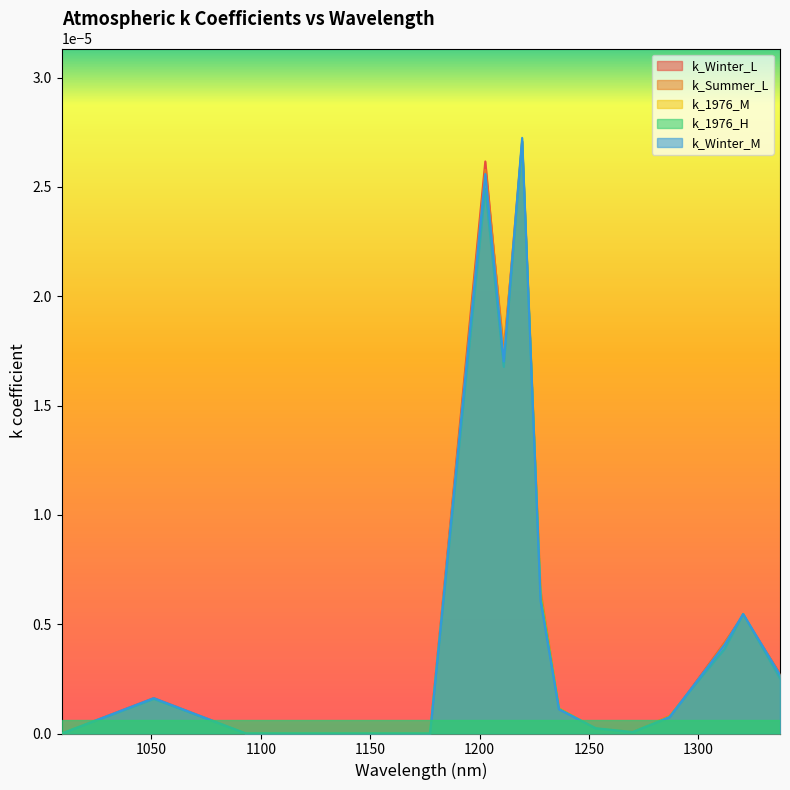

At how many categories does at least one series exceed 0?

16